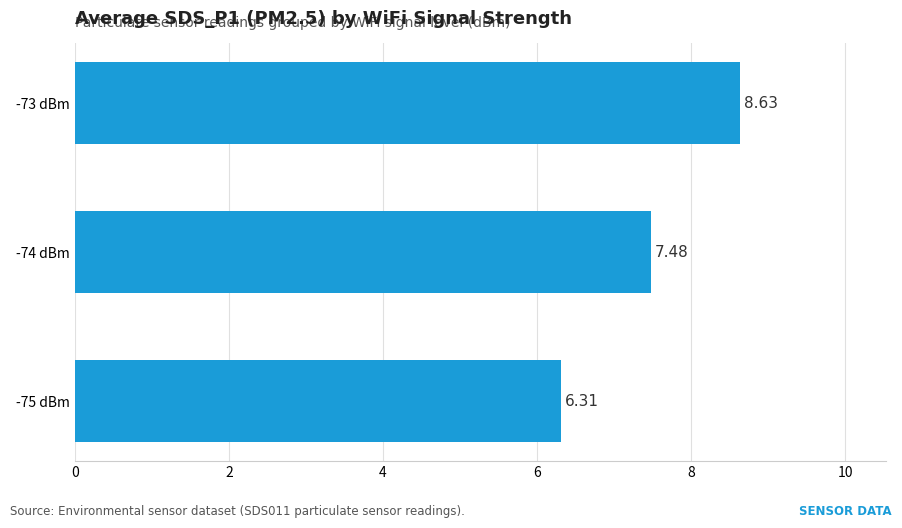

What is the sum of all values?

22.4